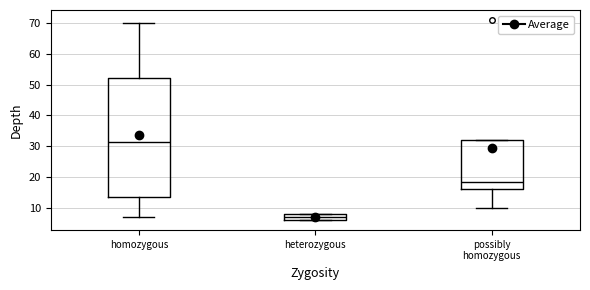

Which box's median line is the highest?

homozygous